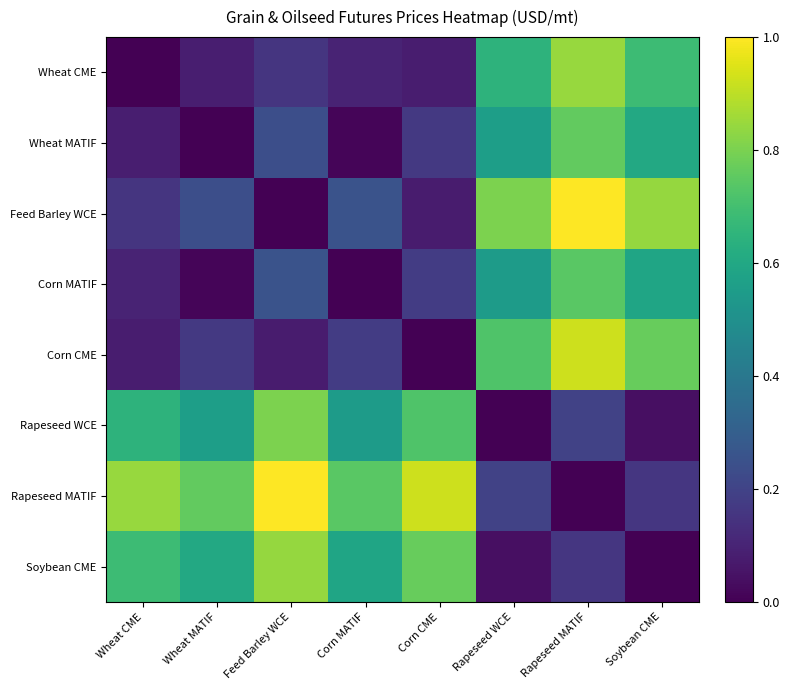

Reading left to right, list all the values displayed in this chart.

Wheat CME: Wheat CME=0.0	Wheat MATIF=0.1	Feed Barley WCE=0.2	Corn MATIF=0.1	Corn CME=0.1	Rapeseed WCE=0.6	Rapeseed MATIF=0.8	Soybean CME=0.7
Wheat MATIF: Wheat CME=0.1	Wheat MATIF=0.0	Feed Barley WCE=0.2	Corn MATIF=0.0	Corn CME=0.2	Rapeseed WCE=0.6	Rapeseed MATIF=0.8	Soybean CME=0.6
Feed Barley WCE: Wheat CME=0.2	Wheat MATIF=0.2	Feed Barley WCE=0.0	Corn MATIF=0.3	Corn CME=0.1	Rapeseed WCE=0.8	Rapeseed MATIF=1.0	Soybean CME=0.8
Corn MATIF: Wheat CME=0.1	Wheat MATIF=0.0	Feed Barley WCE=0.3	Corn MATIF=0.0	Corn CME=0.2	Rapeseed WCE=0.5	Rapeseed MATIF=0.7	Soybean CME=0.6
Corn CME: Wheat CME=0.1	Wheat MATIF=0.2	Feed Barley WCE=0.1	Corn MATIF=0.2	Corn CME=0.0	Rapeseed WCE=0.7	Rapeseed MATIF=0.9	Soybean CME=0.8
Rapeseed WCE: Wheat CME=0.6	Wheat MATIF=0.6	Feed Barley WCE=0.8	Corn MATIF=0.5	Corn CME=0.7	Rapeseed WCE=0.0	Rapeseed MATIF=0.2	Soybean CME=0.0
Rapeseed MATIF: Wheat CME=0.8	Wheat MATIF=0.8	Feed Barley WCE=1.0	Corn MATIF=0.7	Corn CME=0.9	Rapeseed WCE=0.2	Rapeseed MATIF=0.0	Soybean CME=0.2
Soybean CME: Wheat CME=0.7	Wheat MATIF=0.6	Feed Barley WCE=0.8	Corn MATIF=0.6	Corn CME=0.8	Rapeseed WCE=0.0	Rapeseed MATIF=0.2	Soybean CME=0.0